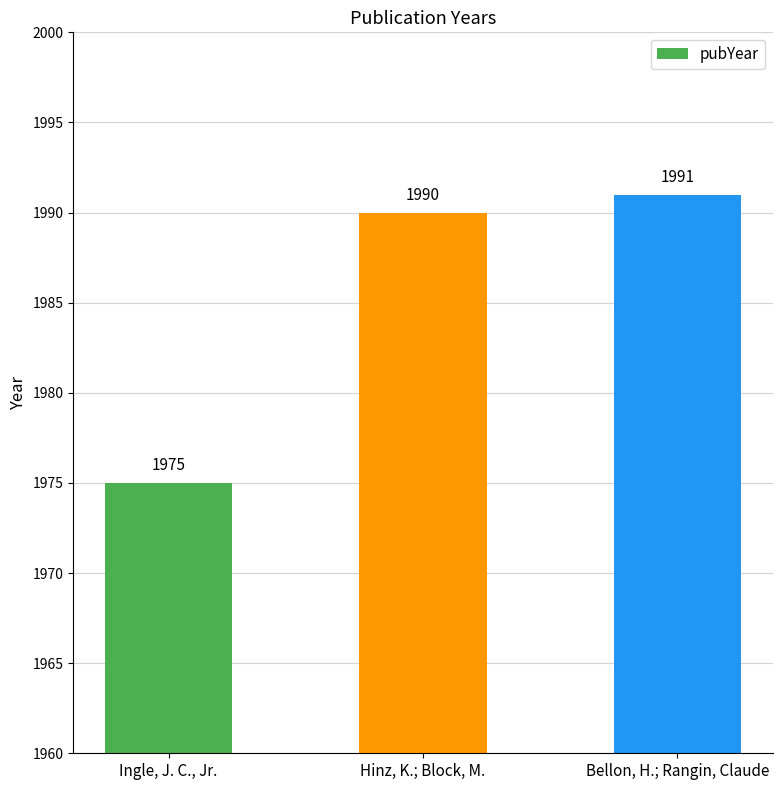

What value does the data have at Ingle, J. C., Jr., to the nearest 5?

1975